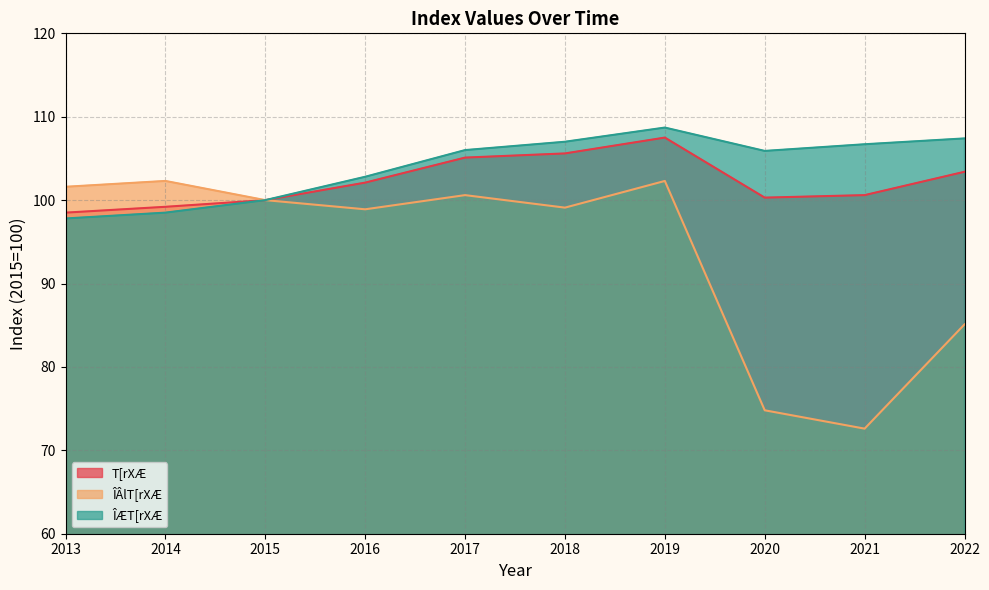

Does the chart display data point markers on the line(s)?

No